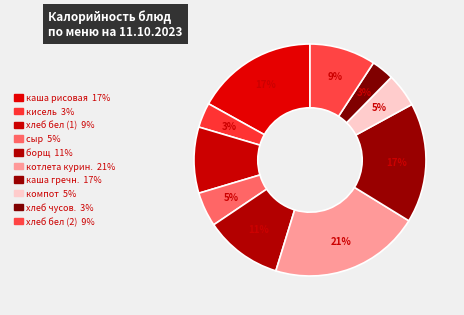

What is the largest slice in the pie chart?

котлета куриная